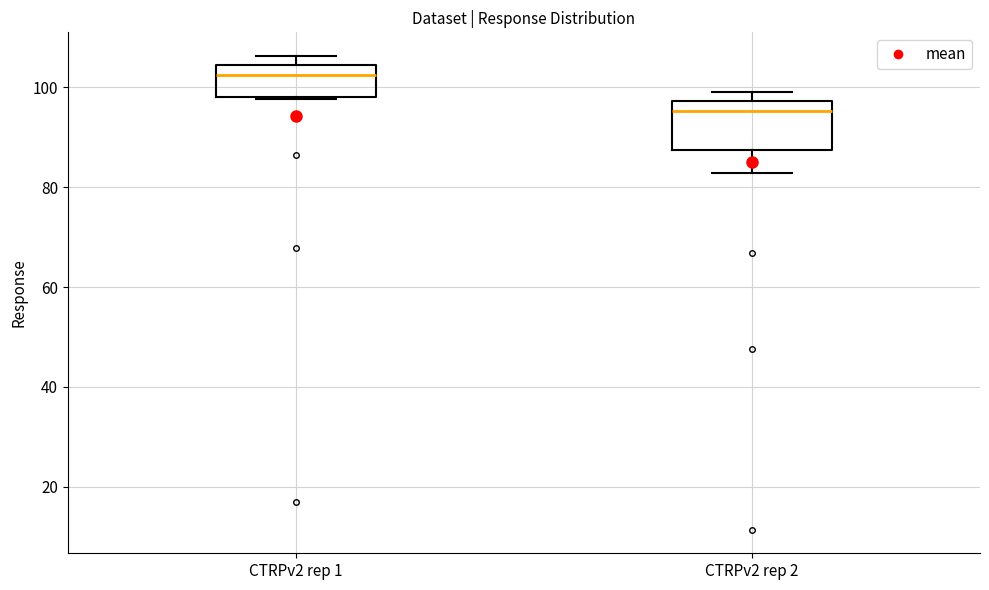

Which box has the highest median line?

CTRPv2 rep 1